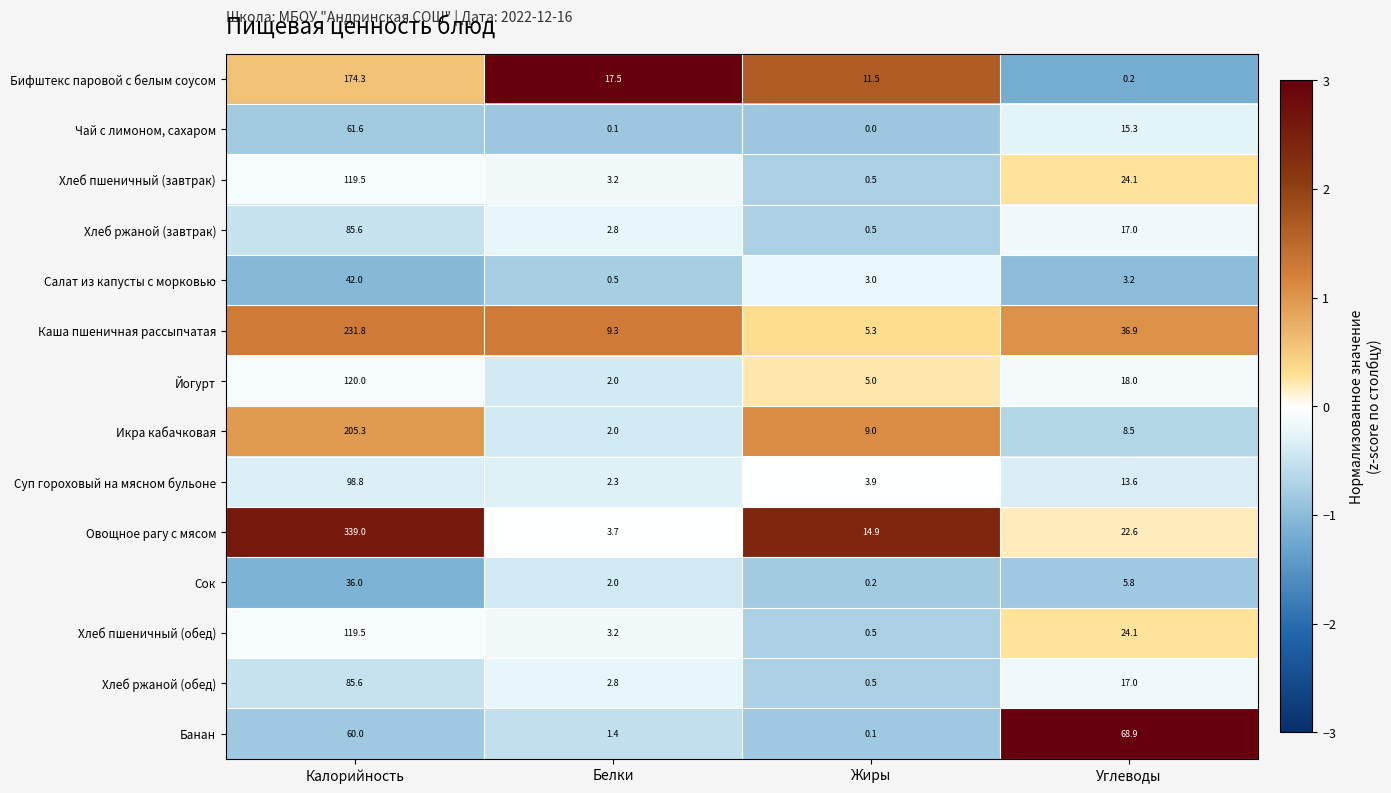

How many series are shown in this chart?

14